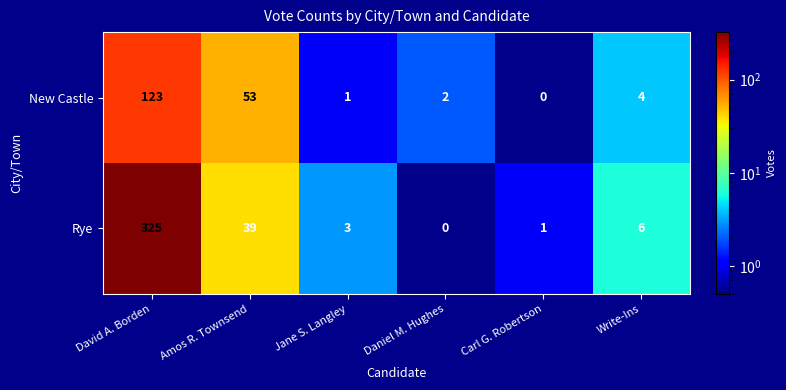

What is the maximum value shown in the chart?

325